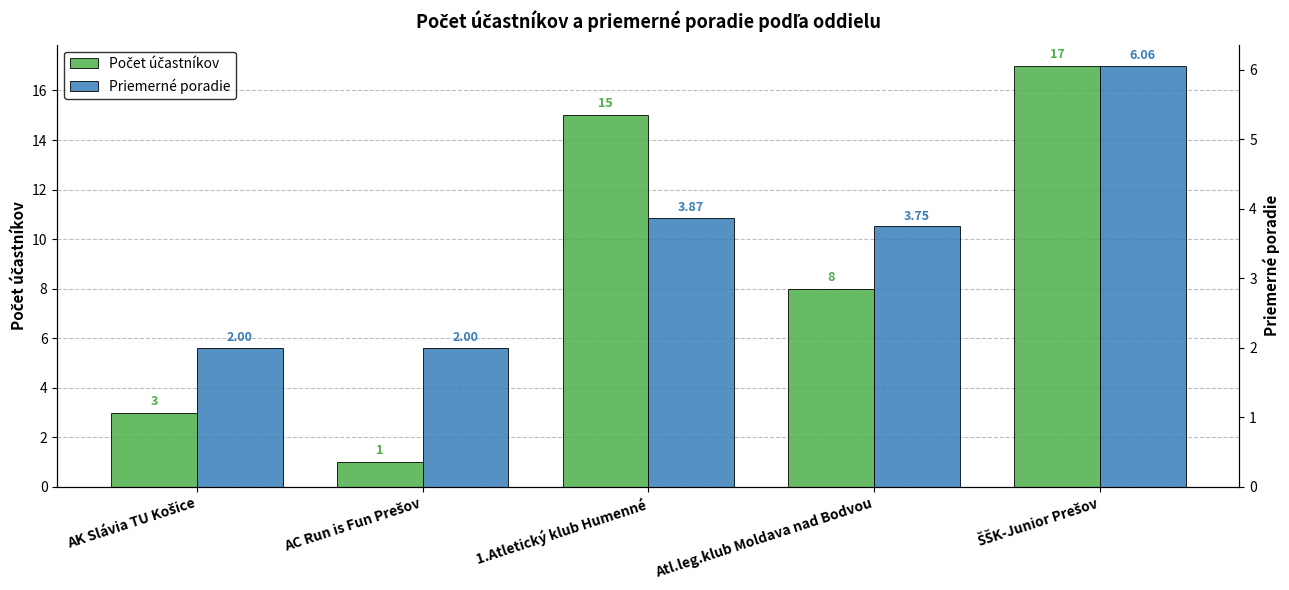

Which series has the largest total across all categories?

Počet účastníkov